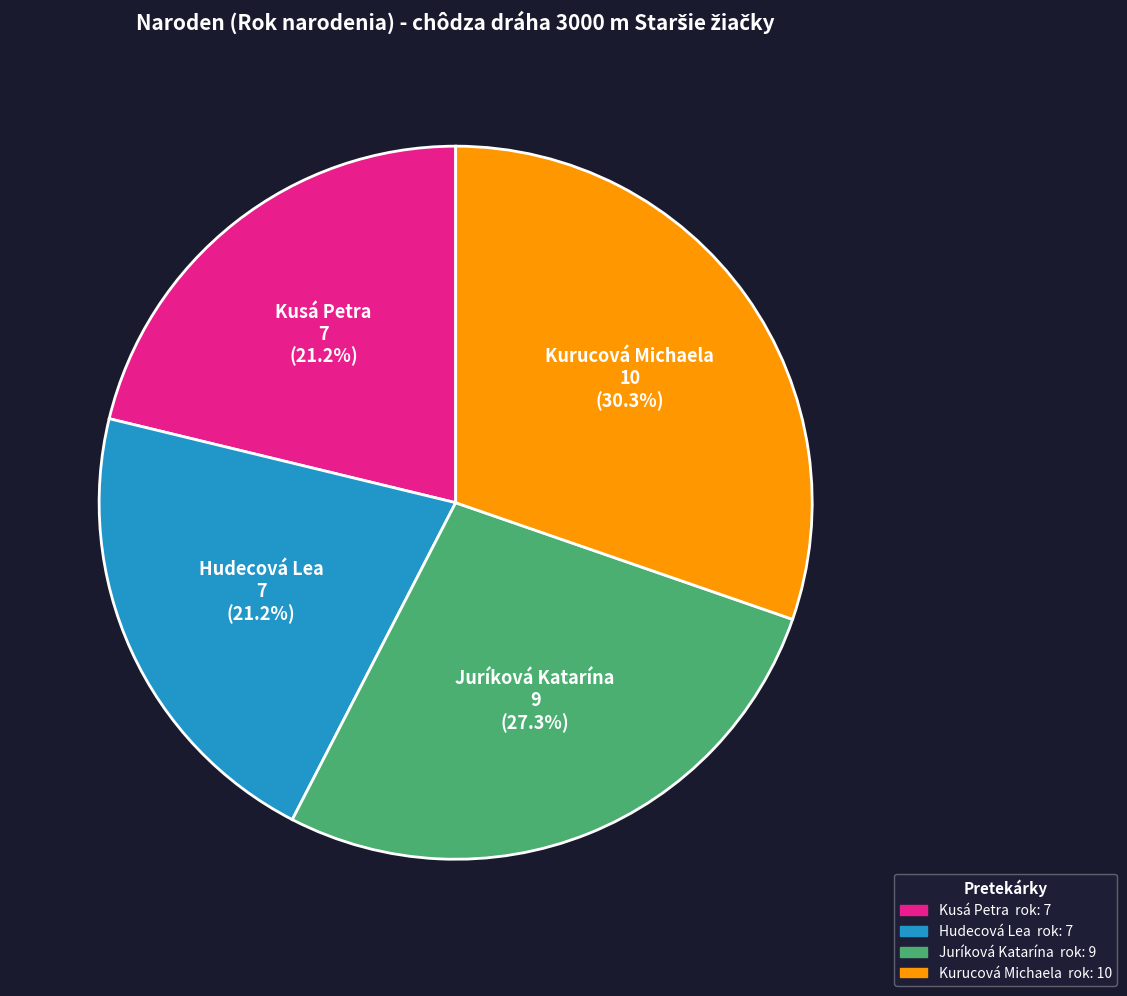

Count the number of slices in the pie.

4